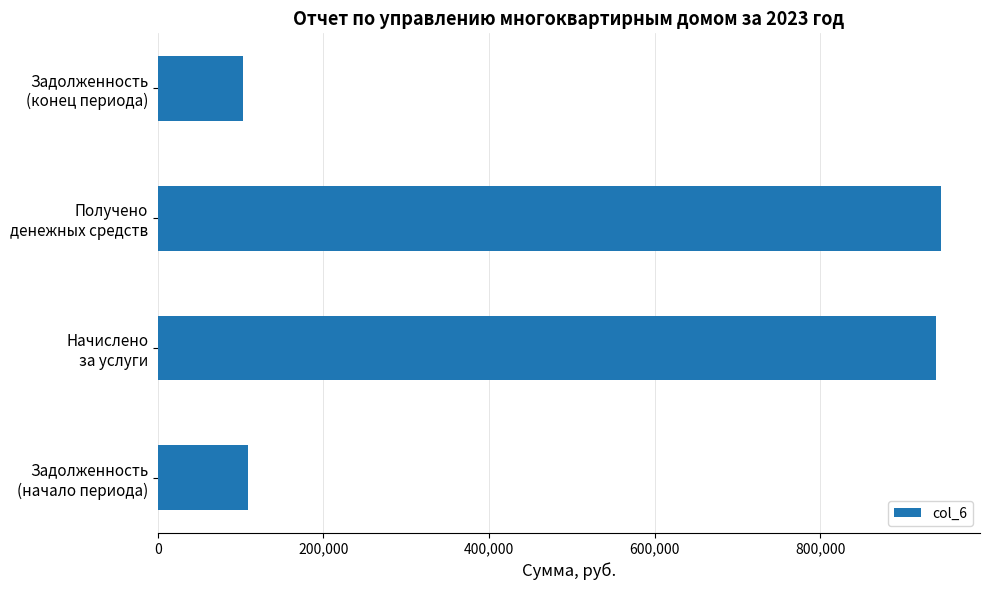

What is the smallest value displayed?

102600.0